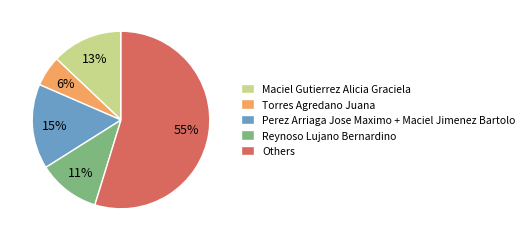

To the nearest percent, what is the average slice percentage?

20%